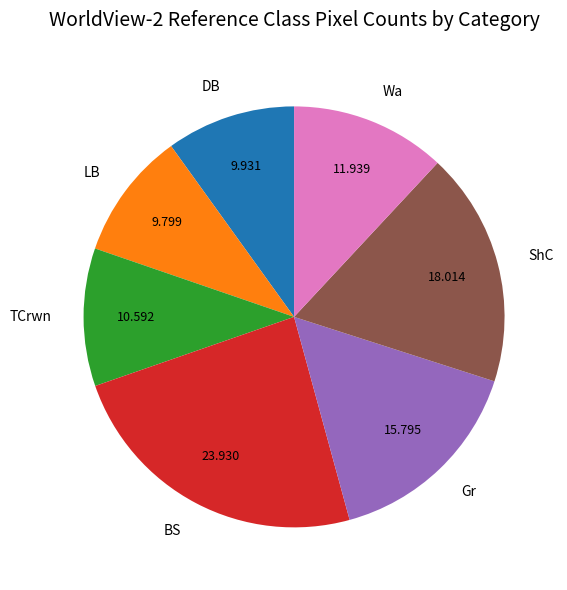

True or false: LB accounts for 22% of the total.

False